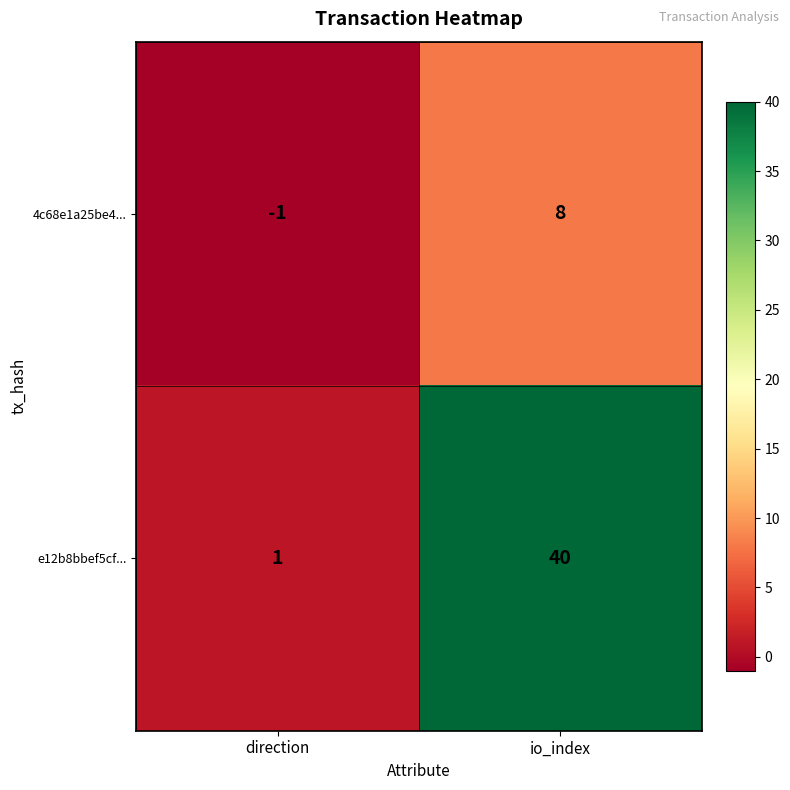

True or false: 4c68e1a25be4... has a value of -1 at direction.

True